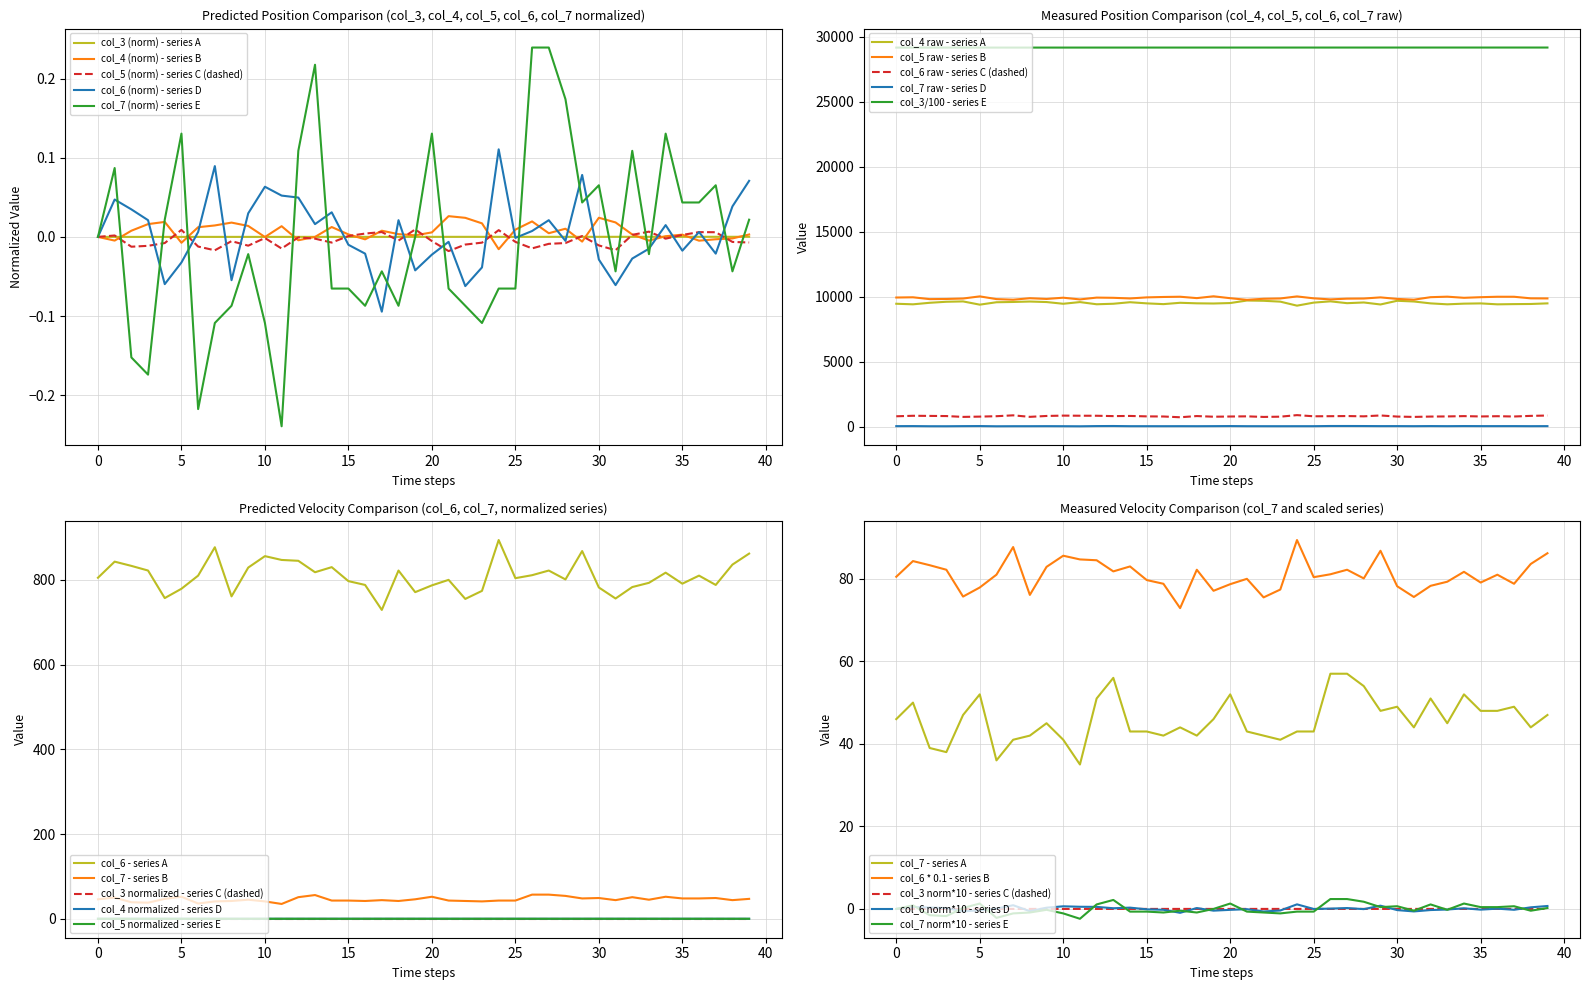

The value of col_5 (9941) at 26 is -0.0. True or false?

True